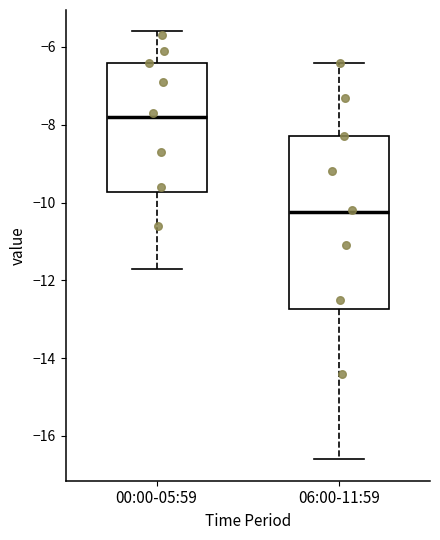

Reading left to right, transcribe this box plot: for each box, give where its median line is, the range the box spans, and where its two whiskers end, as read against the y-axis. The values are not printed on the chart, so give them approximately, as read against the axis.

00:00-05:59: median -7.8, box -9.8 to -6.4, whiskers -11.6 to -5.6
06:00-11:59: median -10.2, box -12.8 to -8.2, whiskers -16.6 to -6.4